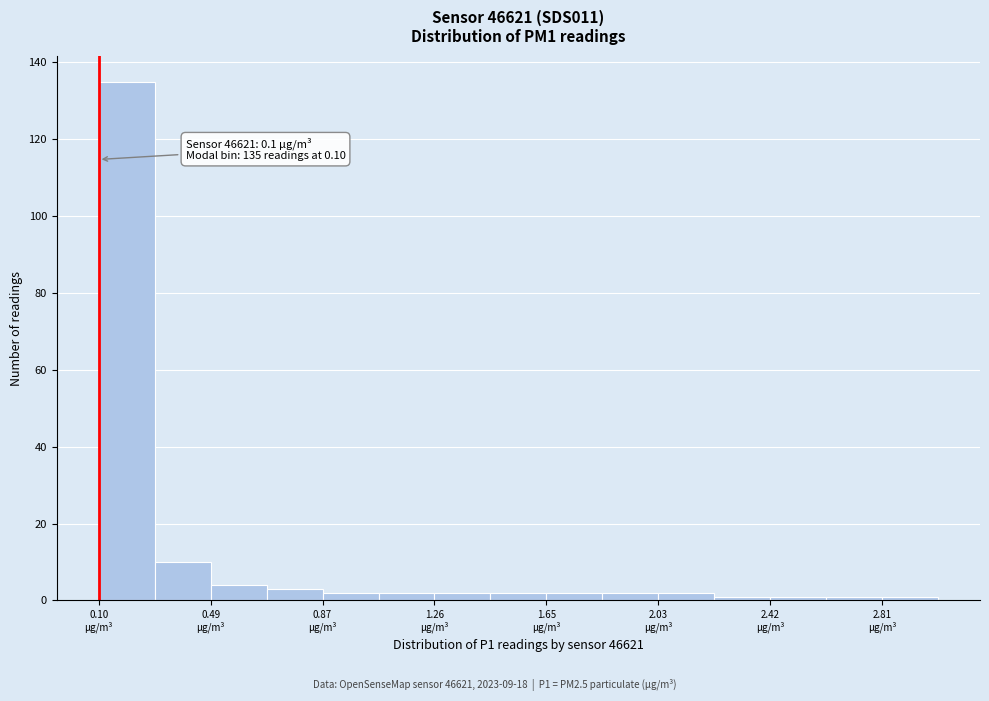

Around what value on the x-axis is the tallest bar? Give the approximate position of its centre, as read against the axis.

0.20